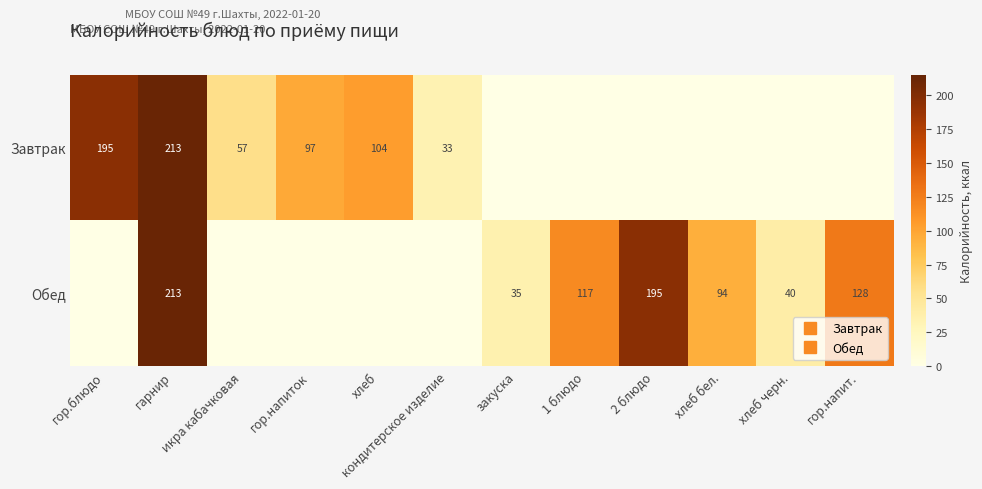

List the series in order of their overall mean, lowest first.

Завтрак, Обед